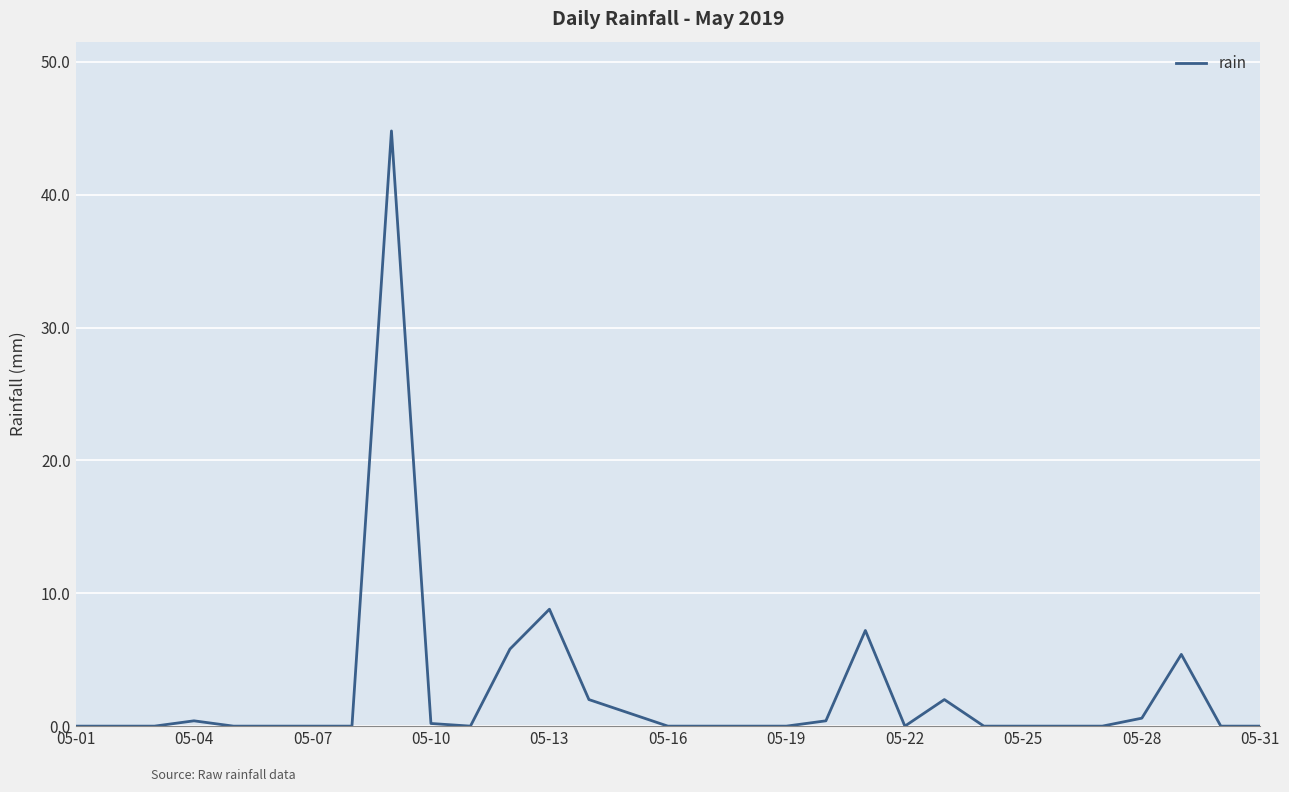

What is the difference between the maximum and minimum values?

44.8